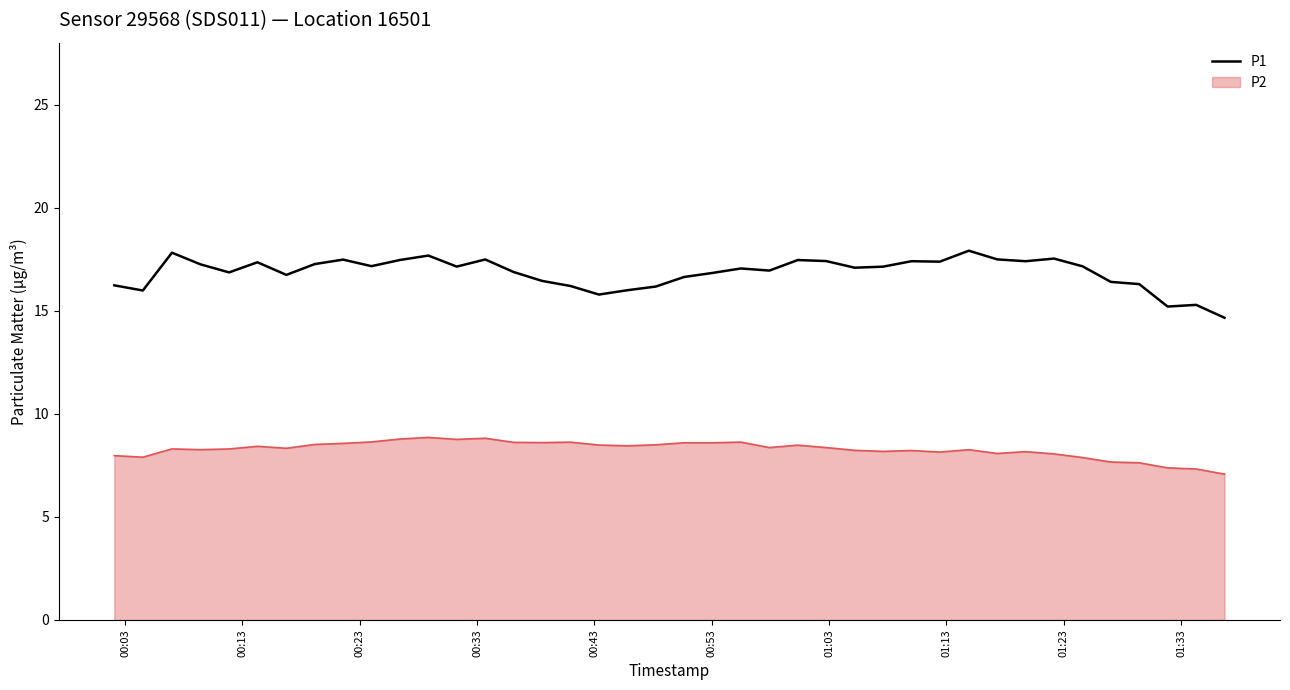

Which series has the widest spread of values?

P1